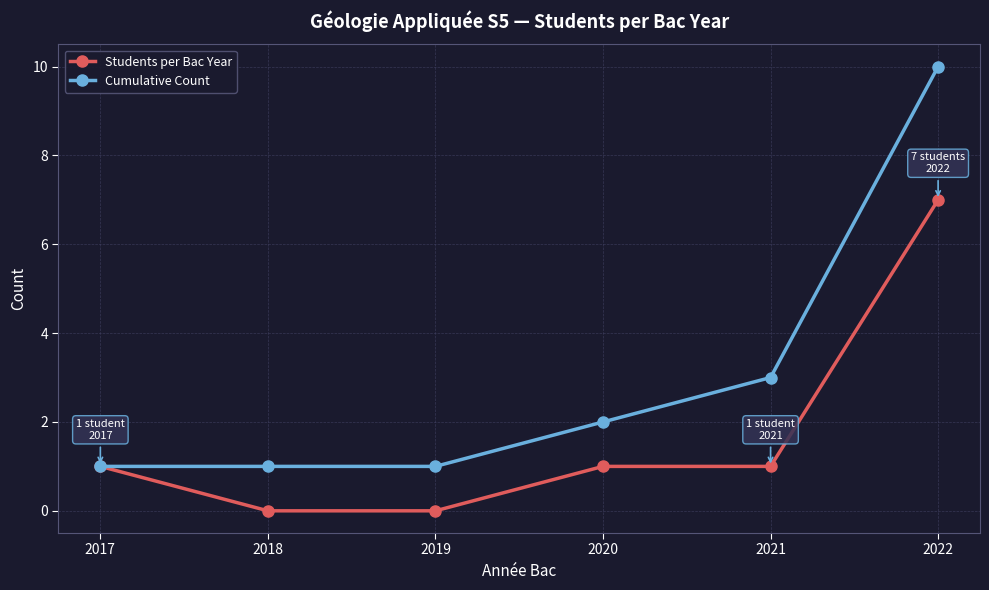

What is the spread (max minus min) of values at 2018?

1